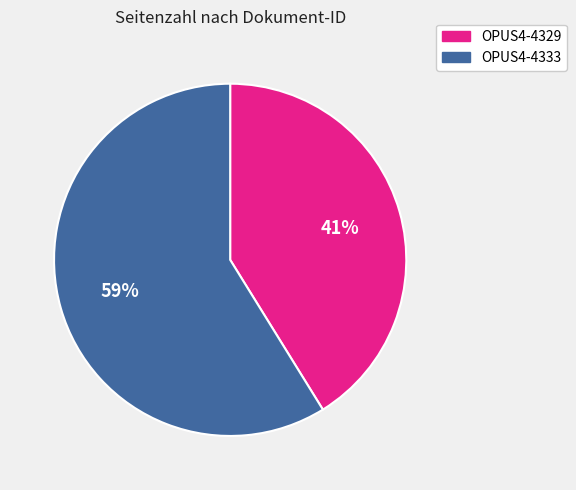

Which has a higher value, OPUS4-4329 or OPUS4-4333?

OPUS4-4333